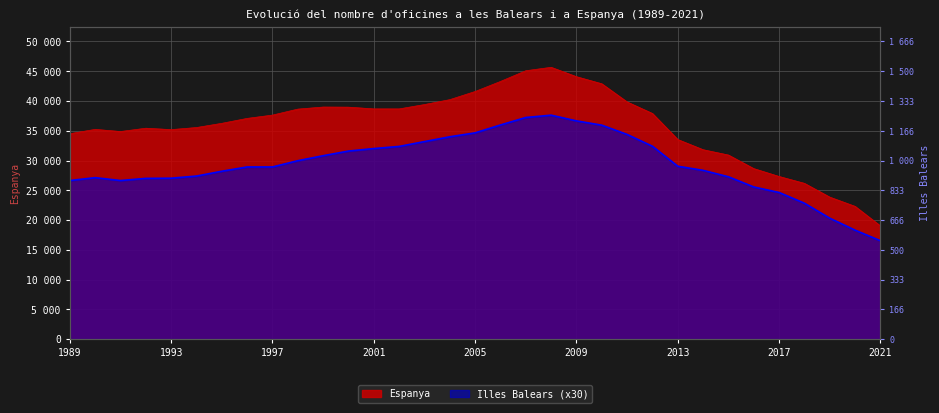

At which label is Espanya closest to 32338?

2014